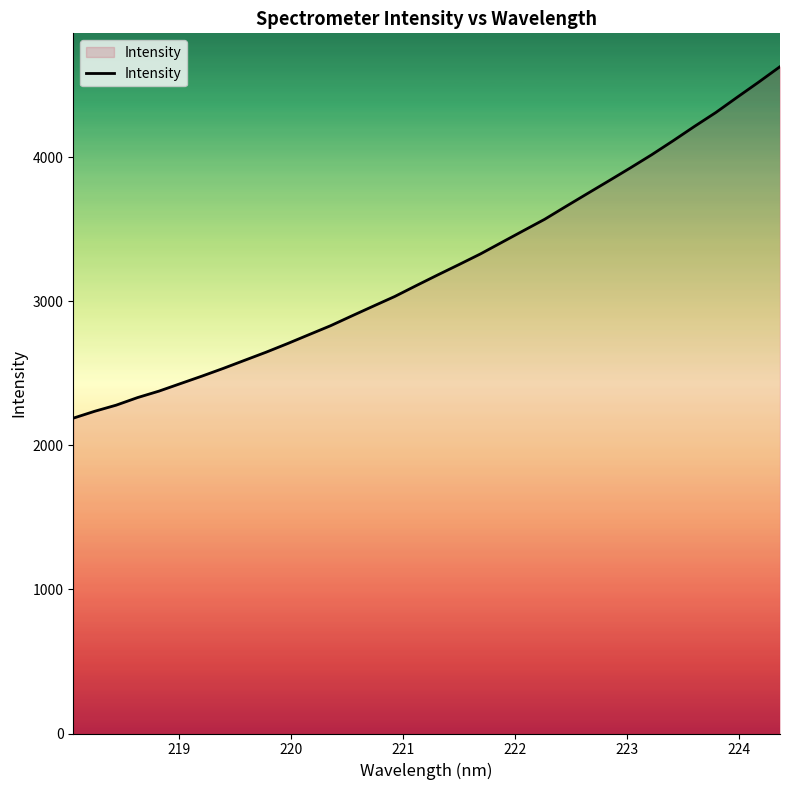

What is the maximum value shown in the chart?

4629.8